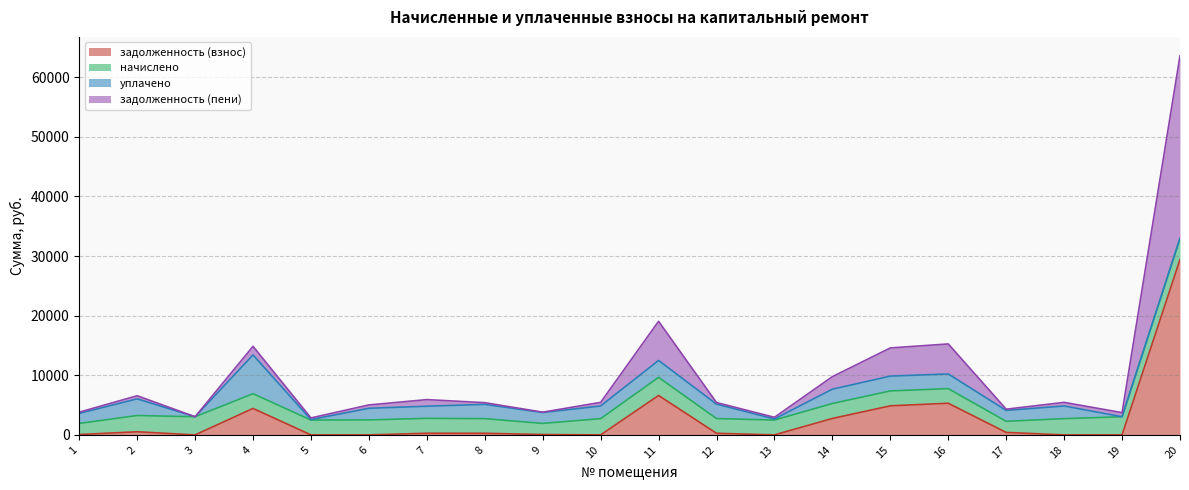

What is the sum of all задолженность (взнос) values?

55296.7